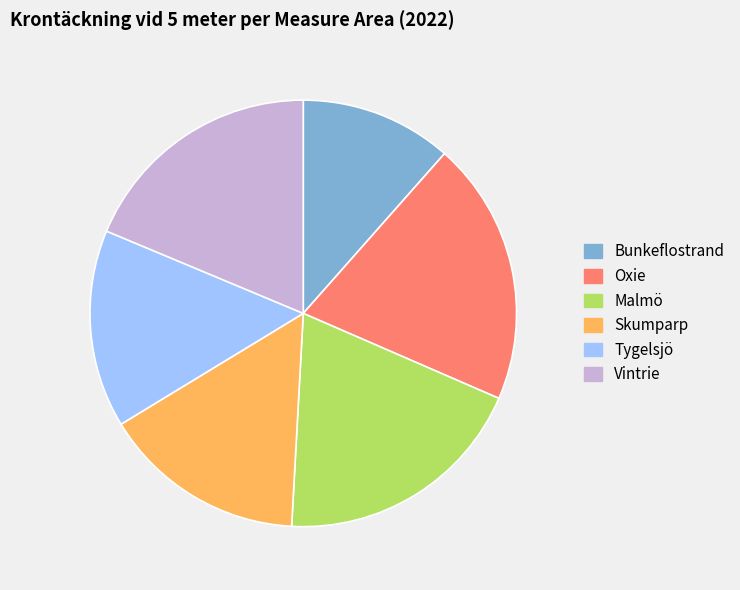

Does Vintrie represent more than half of the total?

No